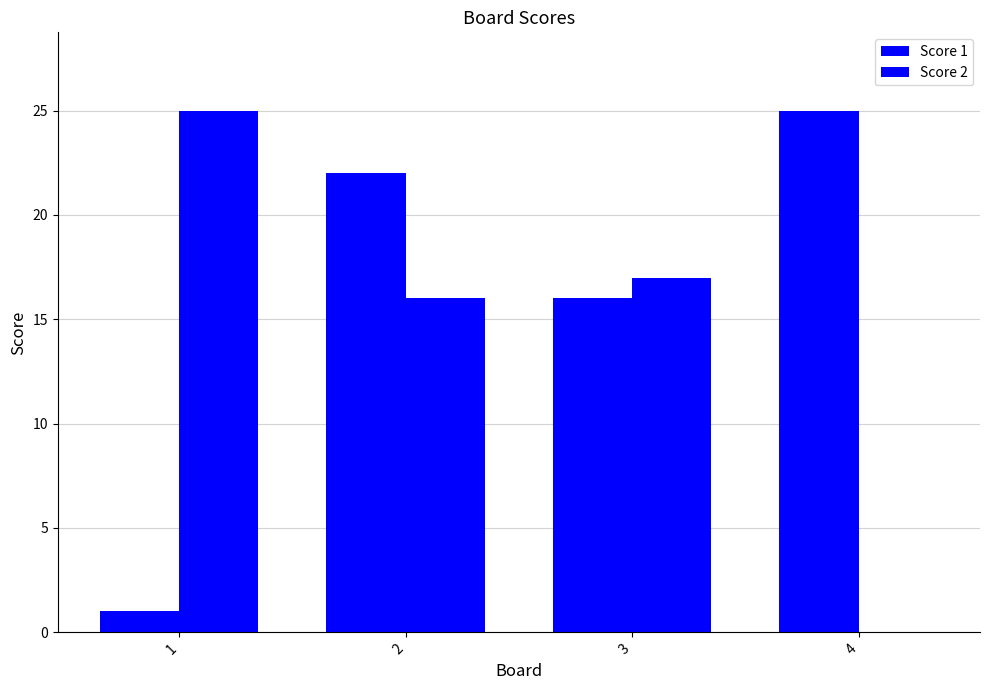

Are the bars grouped side by side (vs. stacked)?

Yes